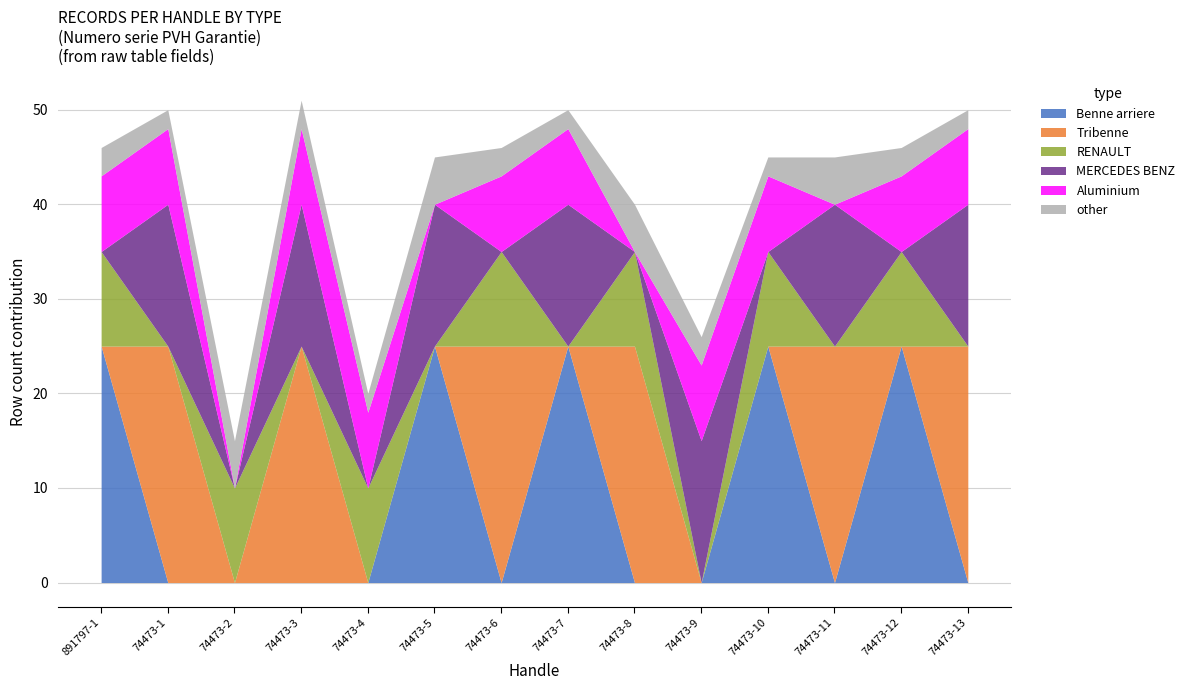

What is the average value of the MERCEDES BENZ series?

8